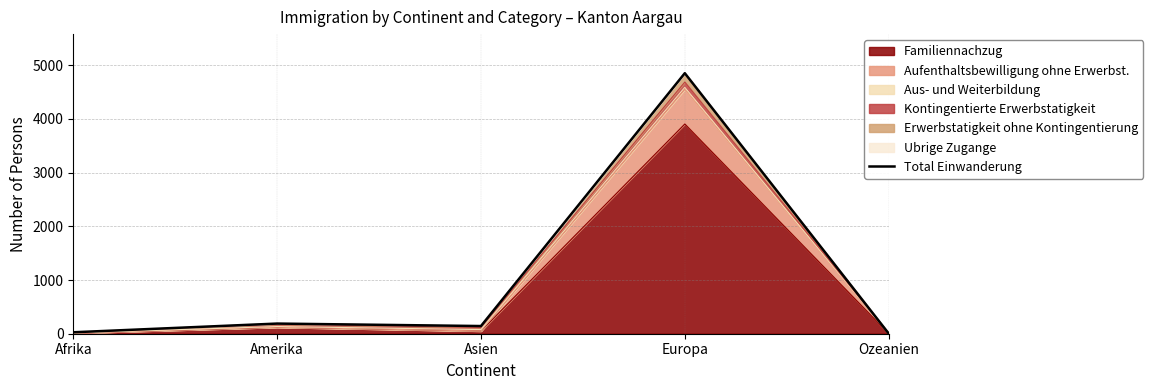

What is the greatest value displayed?

4850